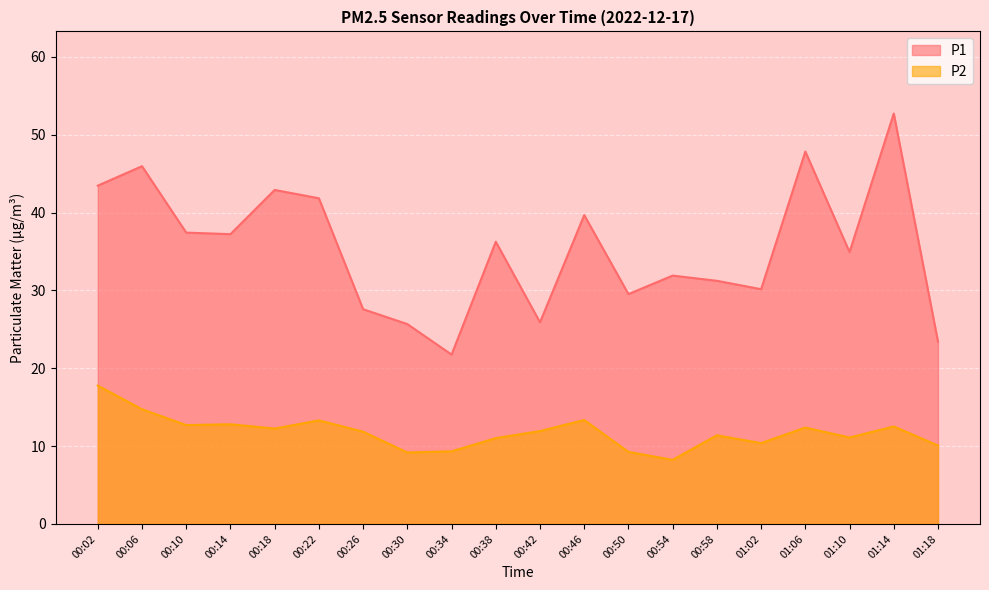

Rank the series by their maximum value, from highest to lowest.

P1, P2